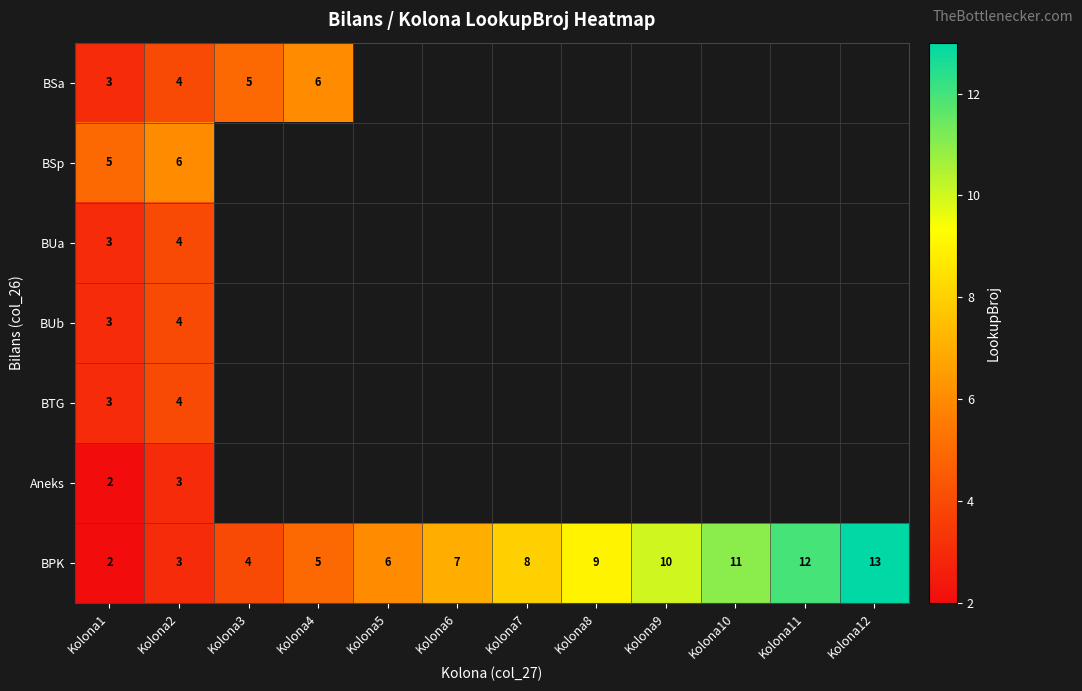

Which has a higher value, Kolona2 or Kolona6?

Kolona6